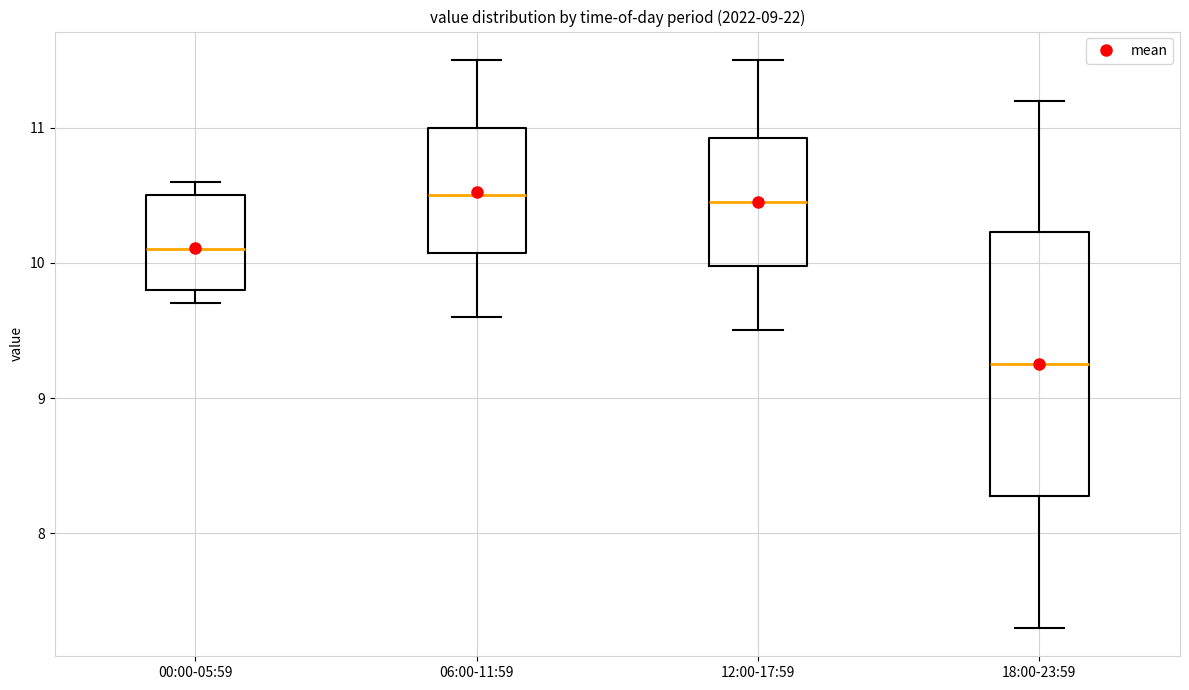

Which box is the tallest, from its lower edge to its upper edge?

18:00-23:59